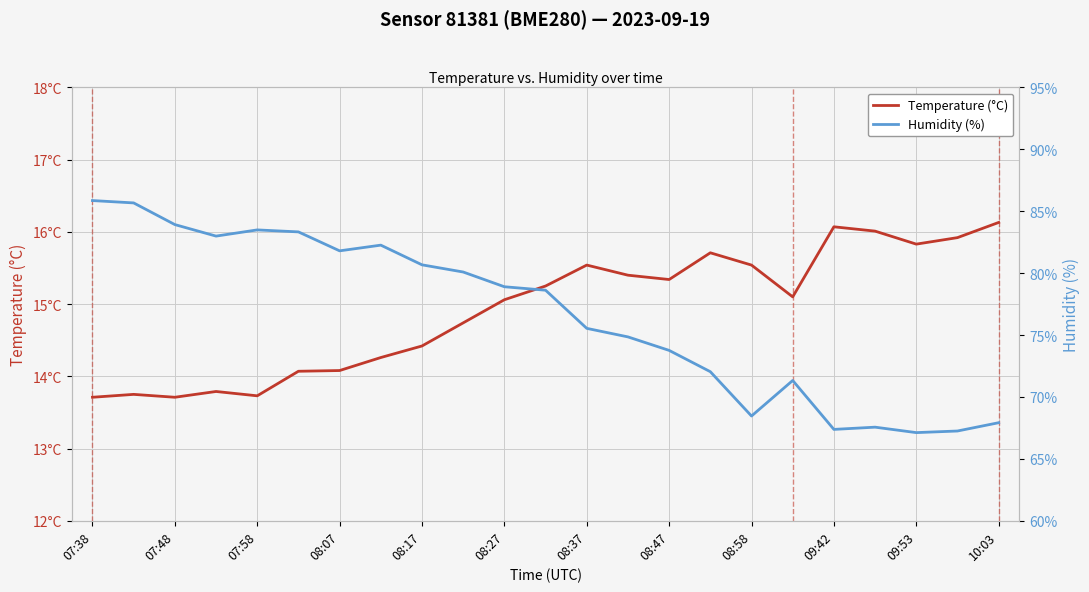

The value of Humidity (%) at 09:42 is 67.4. True or false?

True